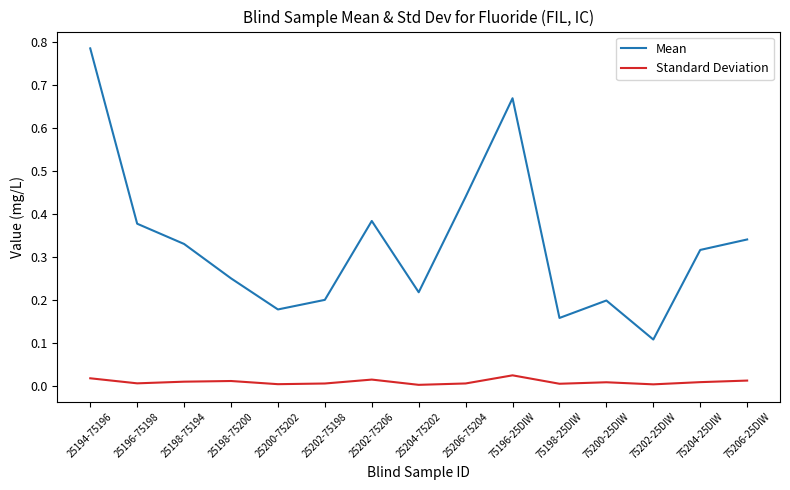

Rank the series by their average value, from lowest to highest.

Standard Deviation, Mean